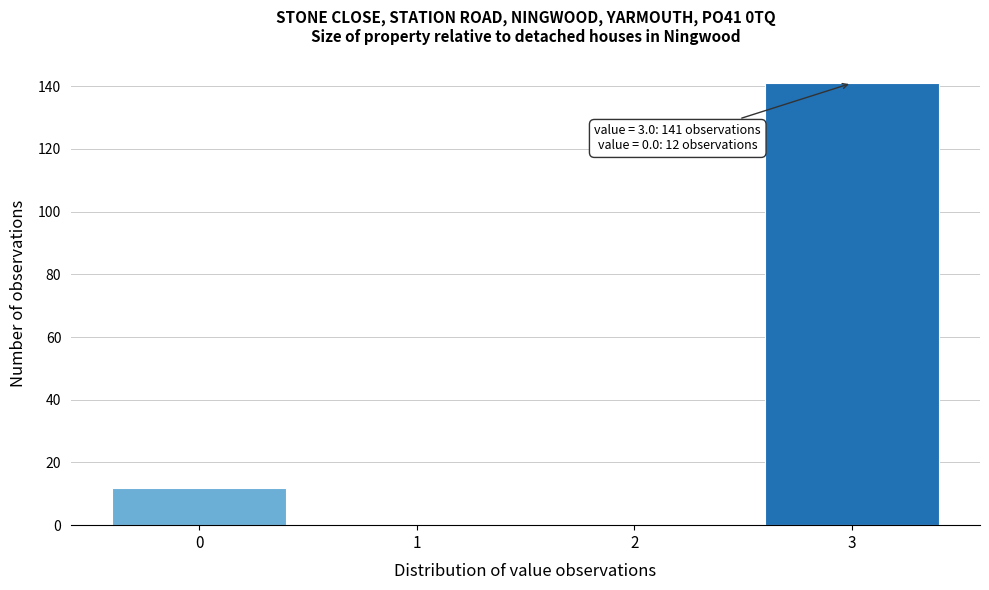

Over which range of the x-axis is the bar tallest?

2.5 to 3.5